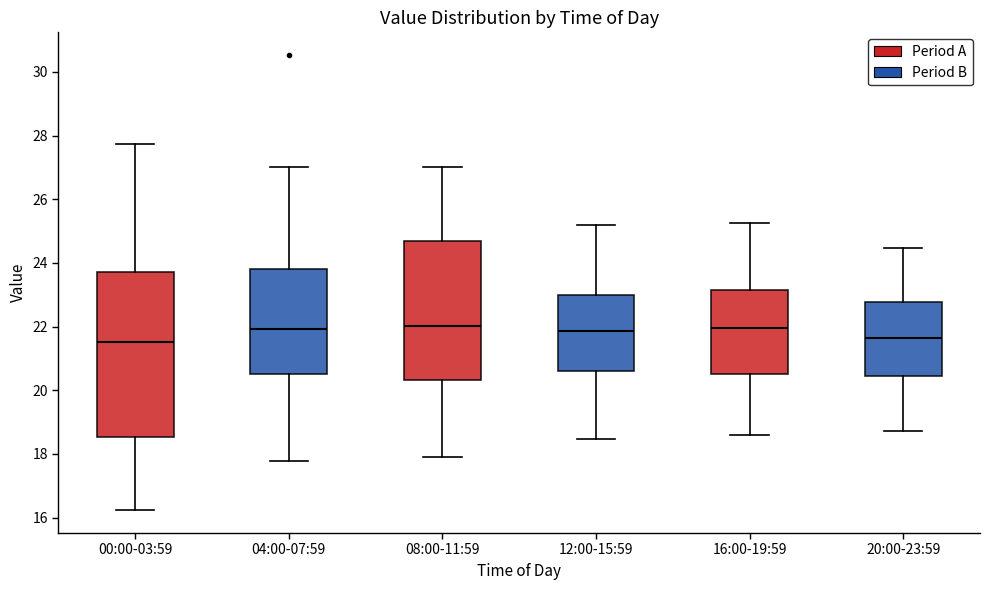

Reading left to right, transcribe this box plot: for each box, give where its median line is, the range the box spans, and where its two whiskers end, as read against the y-axis. The values are not printed on the chart, so give them approximately, as read against the axis.

00:00-03:59: median 21.6, box 18.6 to 23.8, whiskers 16.2 to 27.8
04:00-07:59: median 22.0, box 20.6 to 23.8, whiskers 17.8 to 27.0
08:00-11:59: median 22.0, box 20.4 to 24.6, whiskers 18.0 to 27.0
12:00-15:59: median 21.8, box 20.6 to 23.0, whiskers 18.4 to 25.2
16:00-19:59: median 22.0, box 20.6 to 23.2, whiskers 18.6 to 25.2
20:00-23:59: median 21.6, box 20.4 to 22.8, whiskers 18.8 to 24.4